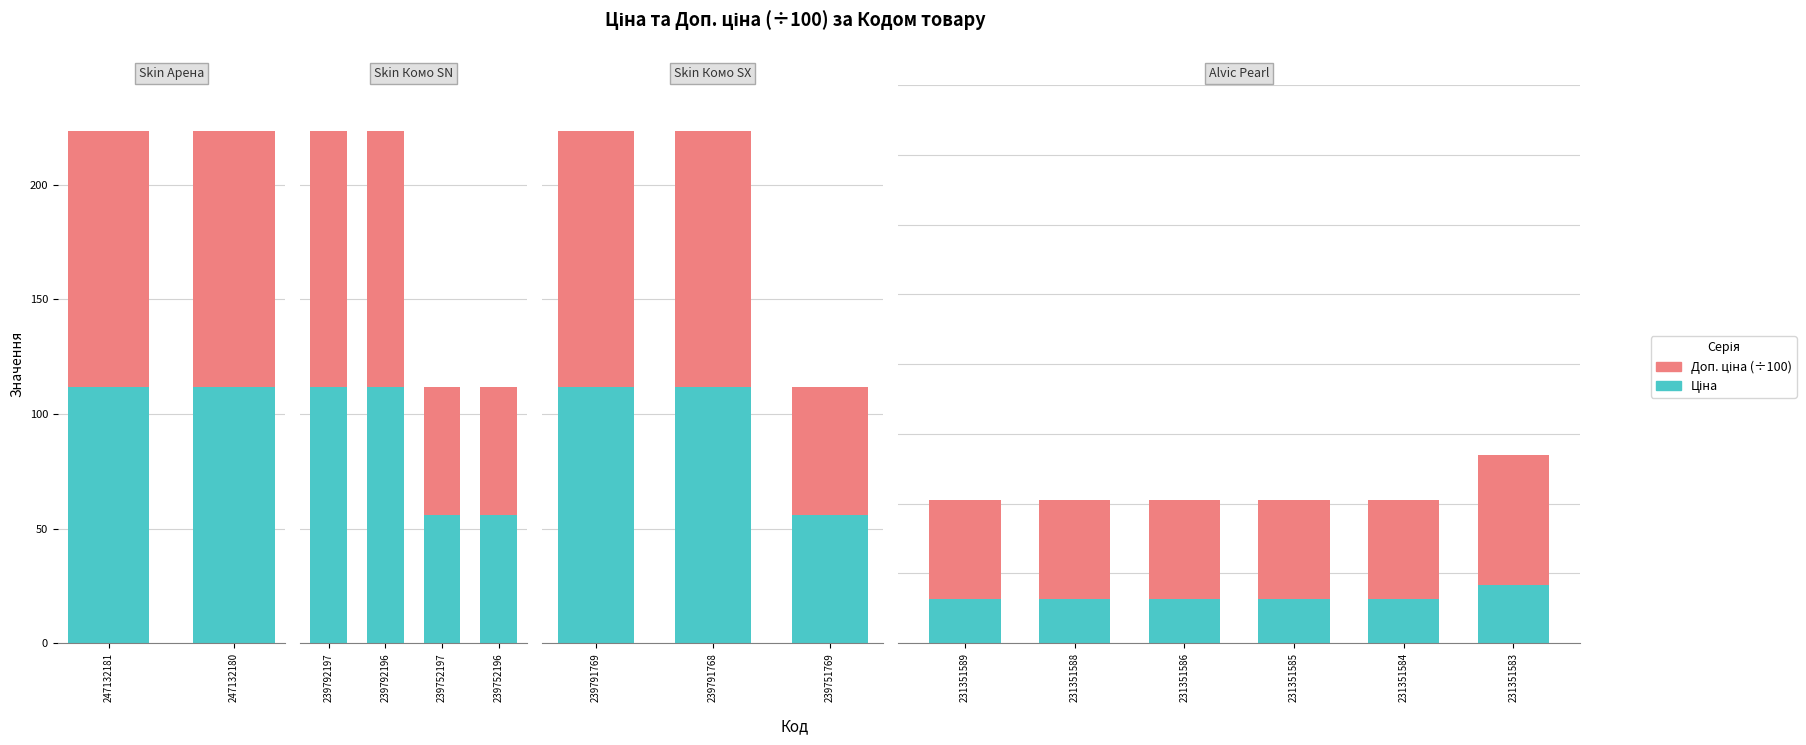

List the series in order of their overall mean, highest first.

Доп. ціна (÷100), Ціна